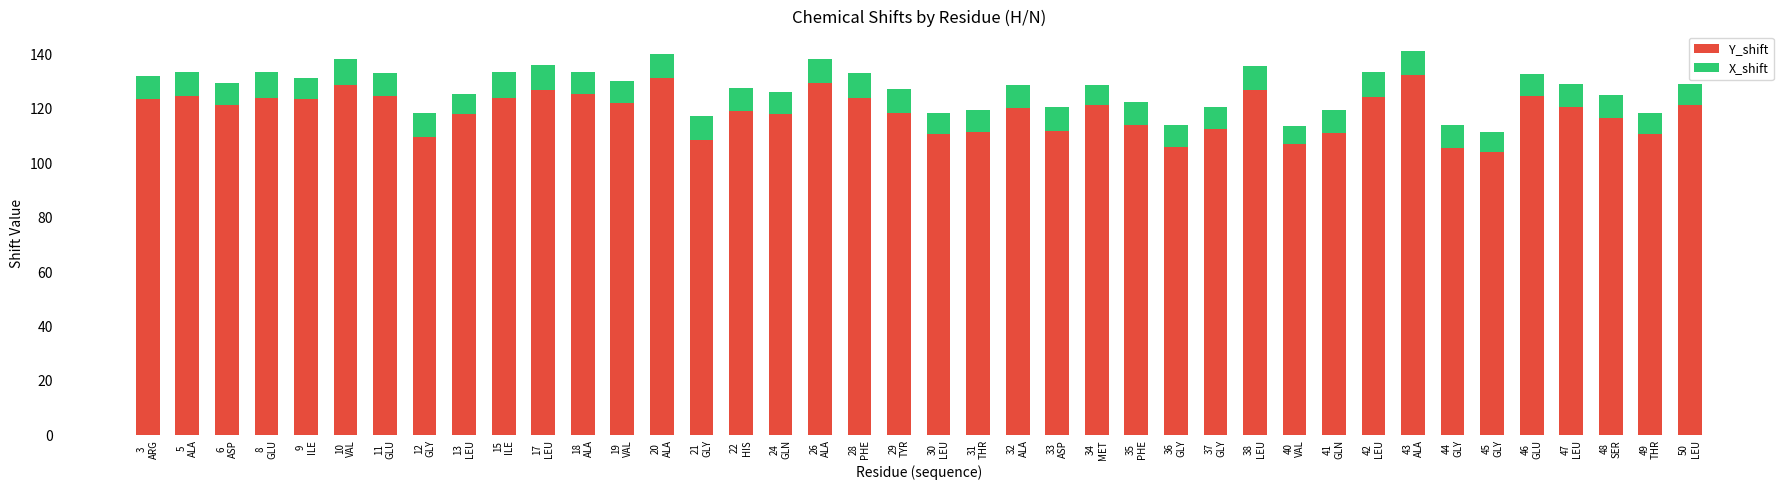

What is the average value of the Y_shift series?

119.0